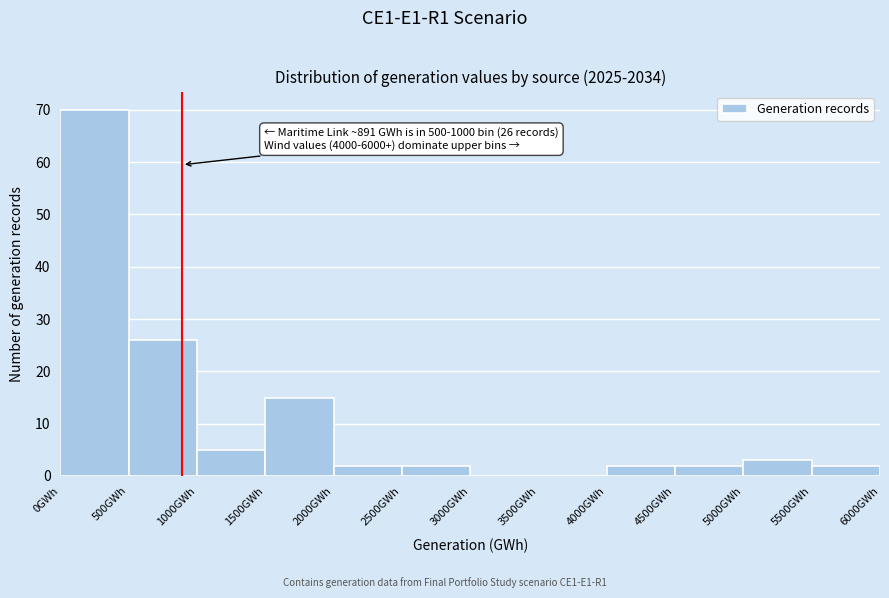

Over which range of the x-axis is the bar tallest?

0 to 500